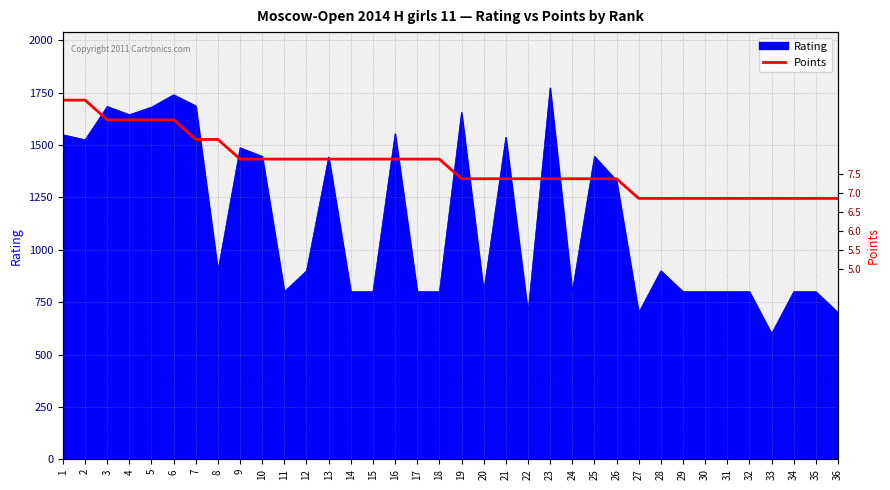

Where is Points (scaled) nearest to the value 1479?

9